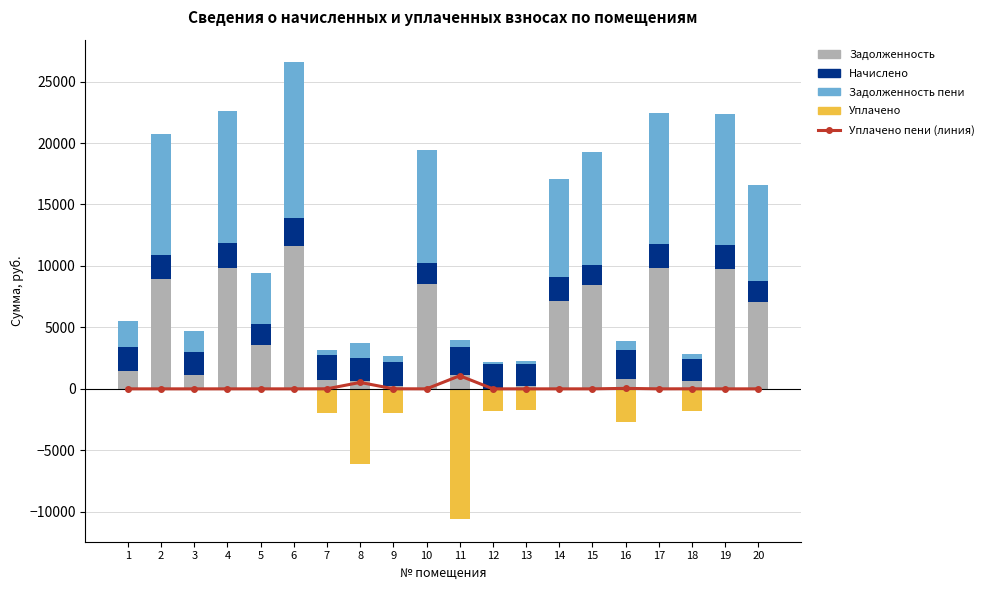

How many values in the задолженность пени (col_6) series are below 4202?

10